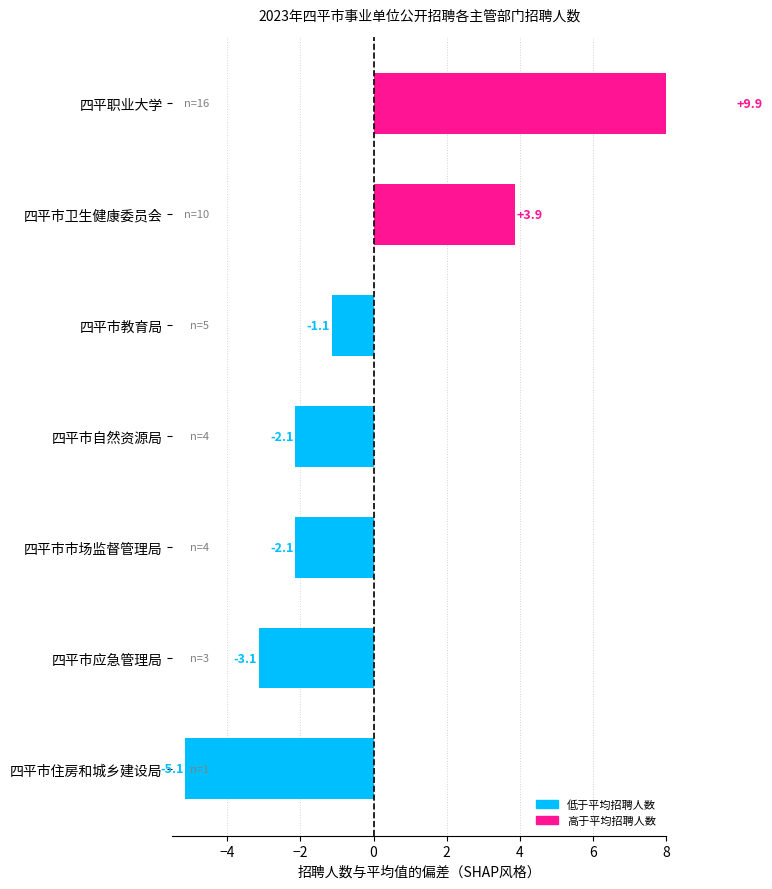

Are the bars horizontal?

Yes